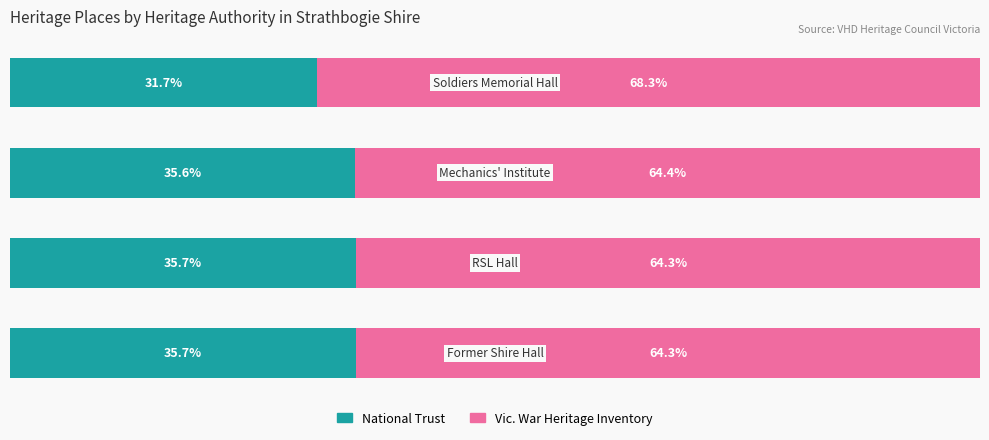

What are all the series names shown in the legend?

National Trust, Vic. War Heritage Inventory